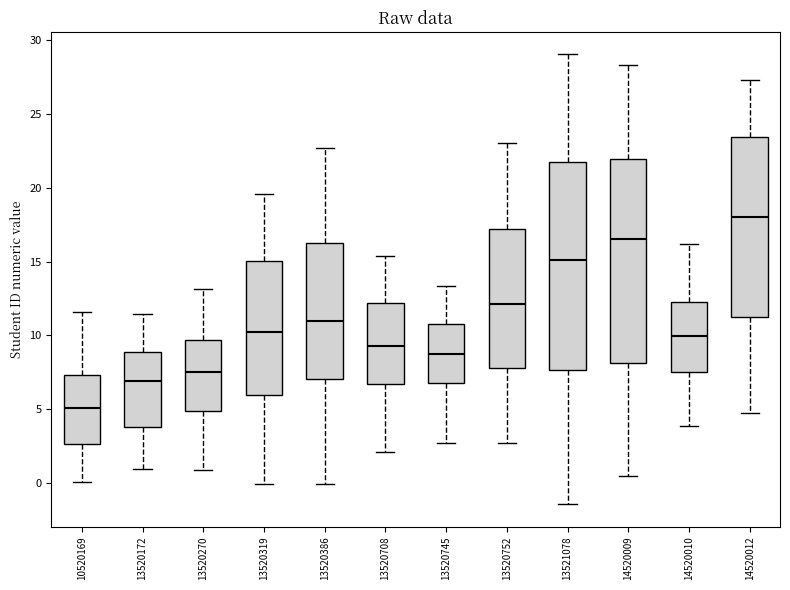

Reading left to right, read every box against the y-axis: the position of its median line, the range the box covers, and the ends of its whiskers. The values are not printed on the chart, so give them approximately, as read against the axis.

10520169: median 5.0, box 2.5 to 7.5, whiskers 0.0 to 11.5
13520172: median 7.0, box 4.0 to 9.0, whiskers 1.0 to 11.5
13520270: median 7.5, box 5.0 to 9.5, whiskers 1.0 to 13.0
13520319: median 10.0, box 6.0 to 15.0, whiskers 0.0 to 19.5
13520386: median 11.0, box 7.0 to 16.5, whiskers 0.0 to 22.5
13520708: median 9.5, box 6.5 to 12.0, whiskers 2.0 to 15.5
13520745: median 9.0, box 7.0 to 11.0, whiskers 3.0 to 13.5
13520752: median 12.0, box 8.0 to 17.0, whiskers 3.0 to 23.0
13521078: median 15.0, box 7.5 to 21.5, whiskers -1.5 to 29.0
14520009: median 16.5, box 8.0 to 22.0, whiskers 0.5 to 28.5
14520010: median 10.0, box 7.5 to 12.5, whiskers 4.0 to 16.0
14520012: median 18.0, box 11.5 to 23.5, whiskers 5.0 to 27.0